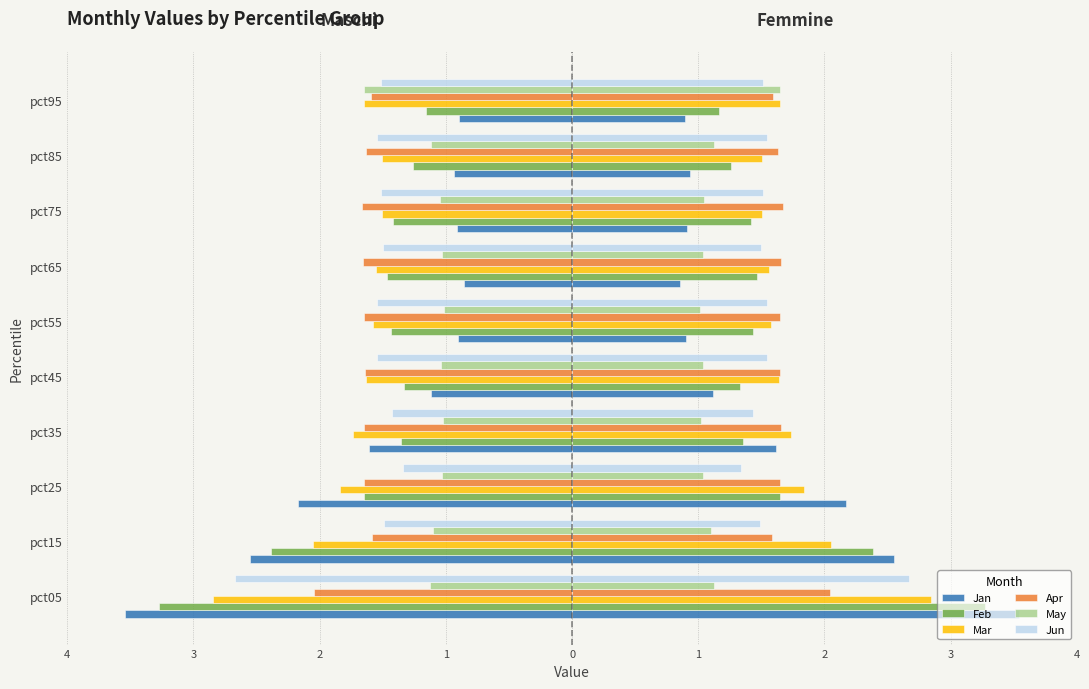

What are all the series names shown in the legend?

Jan, Feb, Mar, Apr, May, Jun